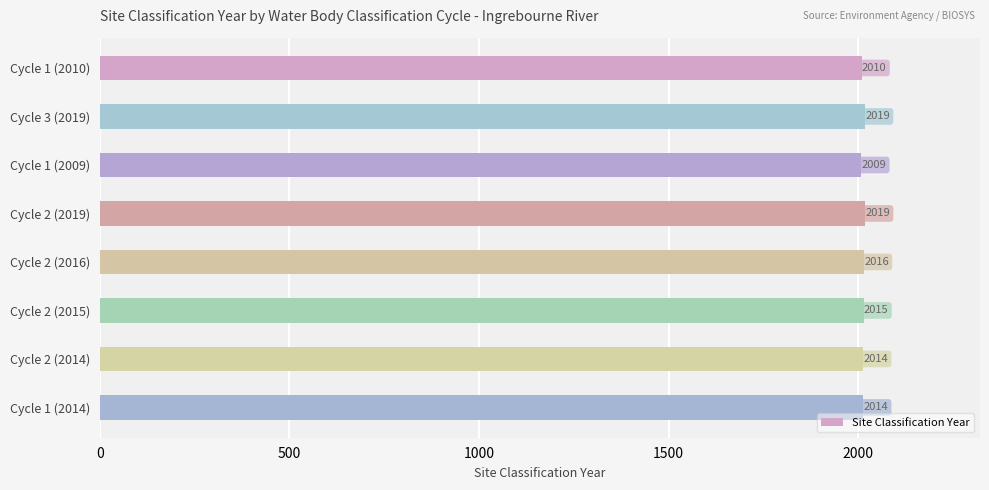

Count the values in the range 2014 to 2019.

6